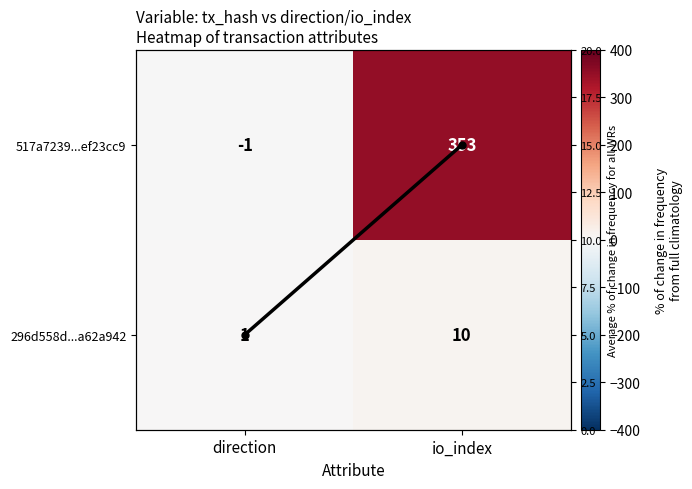

True or false: 296d558d...a62a942 has a value of 17 at io_index.

False